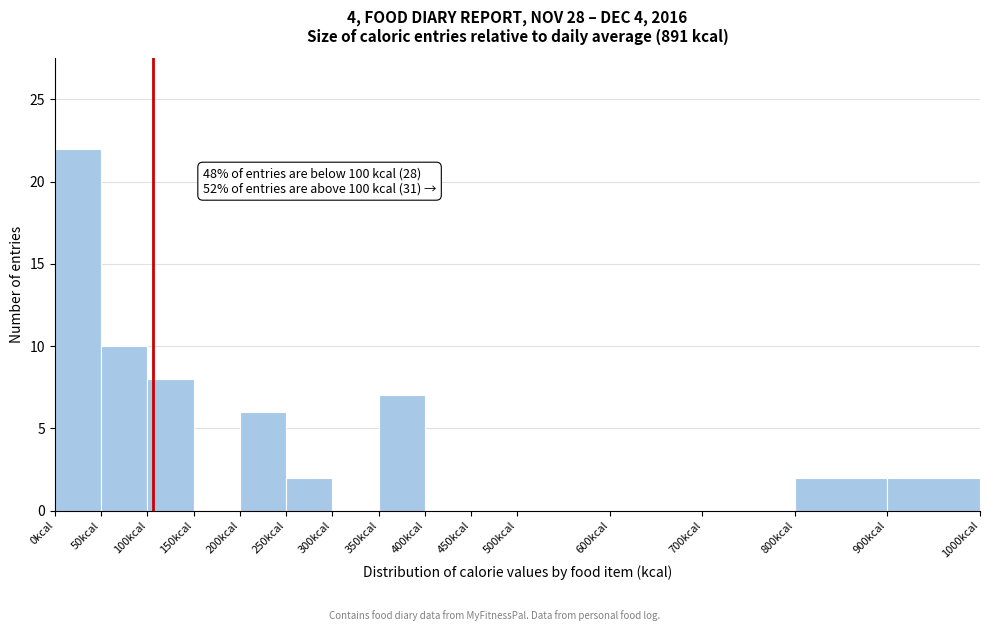

Over which range of the x-axis is the bar tallest?

0 to 50